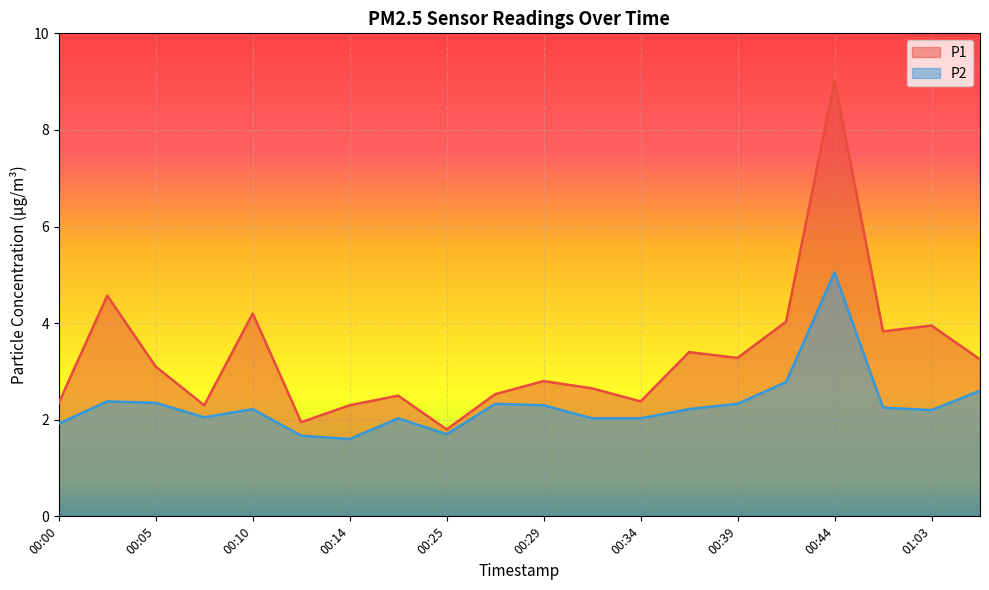

What position from the right is 00:37?

7